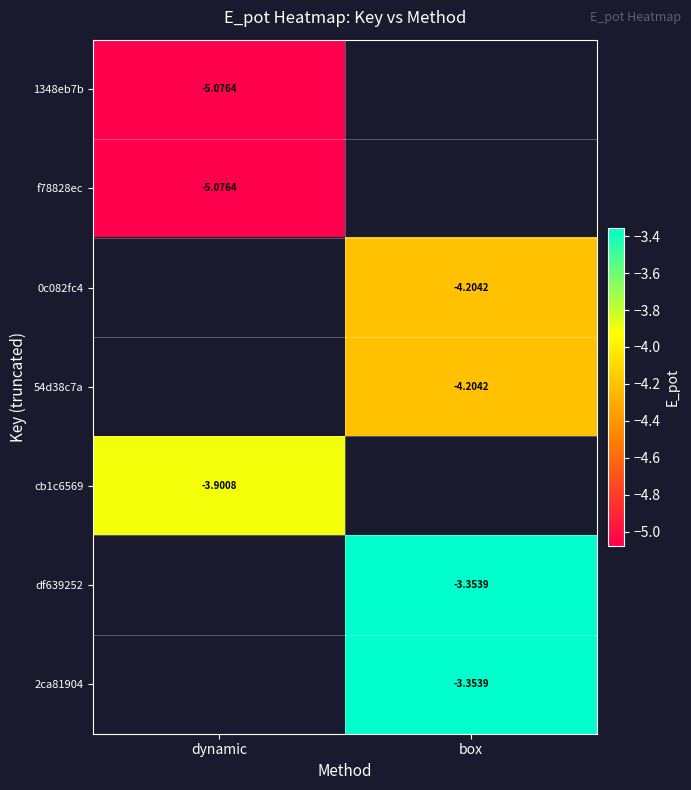

Rank the series by their average value, from lowest to highest.

1348eb7b, f78828ec, 0c082fc4, 54d38c7a, cb1c6569, df639252, 2ca81904